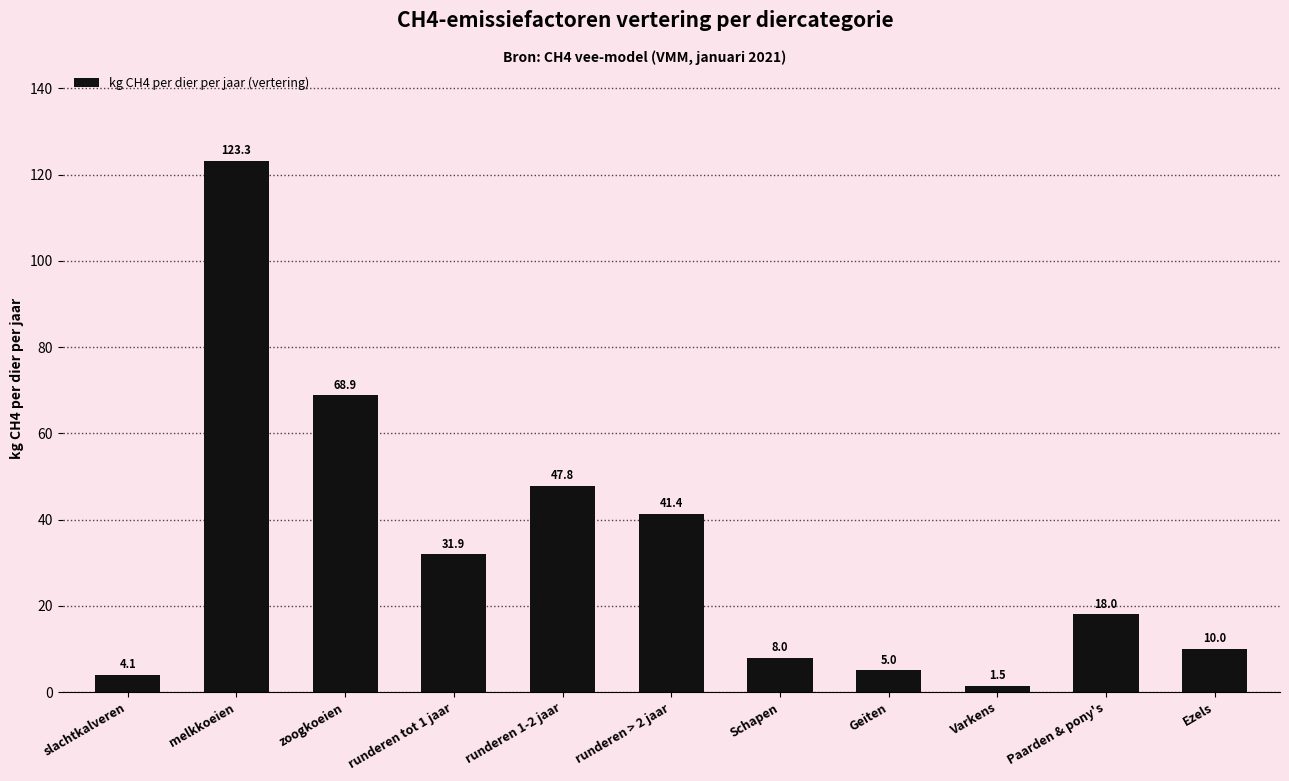

What is the label of the 3rd bar from the right?

Varkens